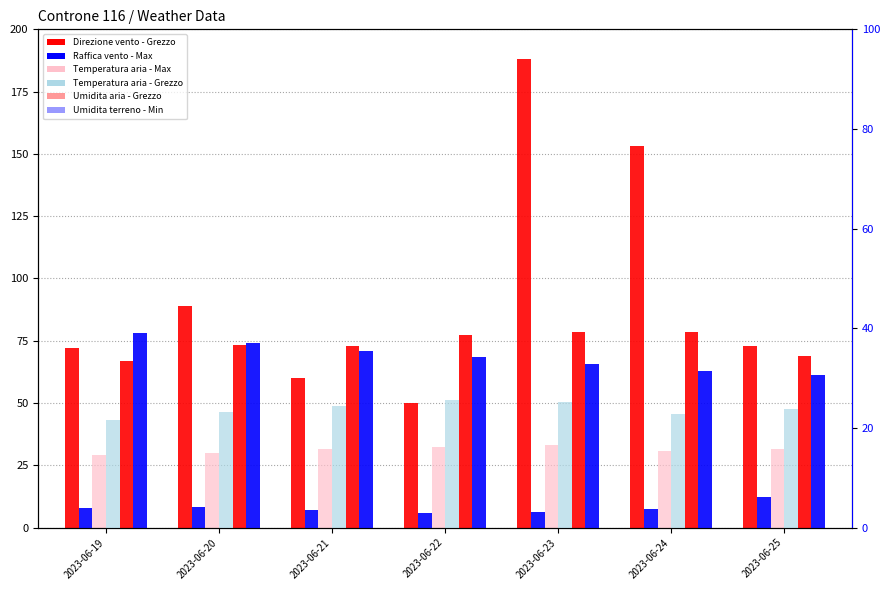

Rank the categories by Raffica vento - Max value from lowest to highest.

2023-06-22, 2023-06-23, 2023-06-21, 2023-06-24, 2023-06-19, 2023-06-20, 2023-06-25